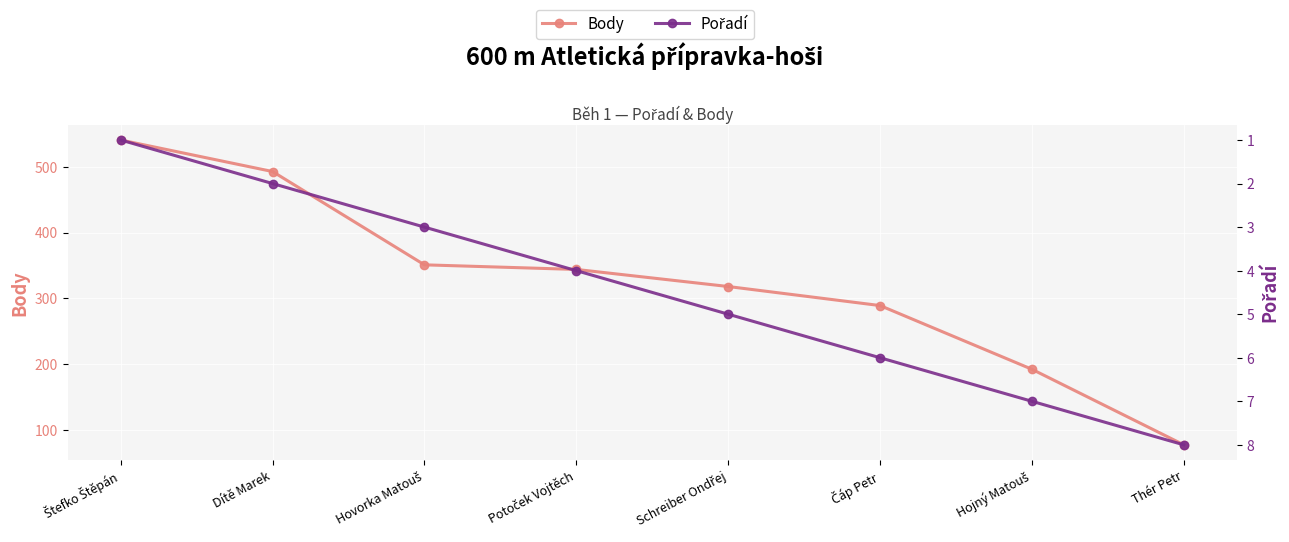

How many categories are shown in the chart?

8